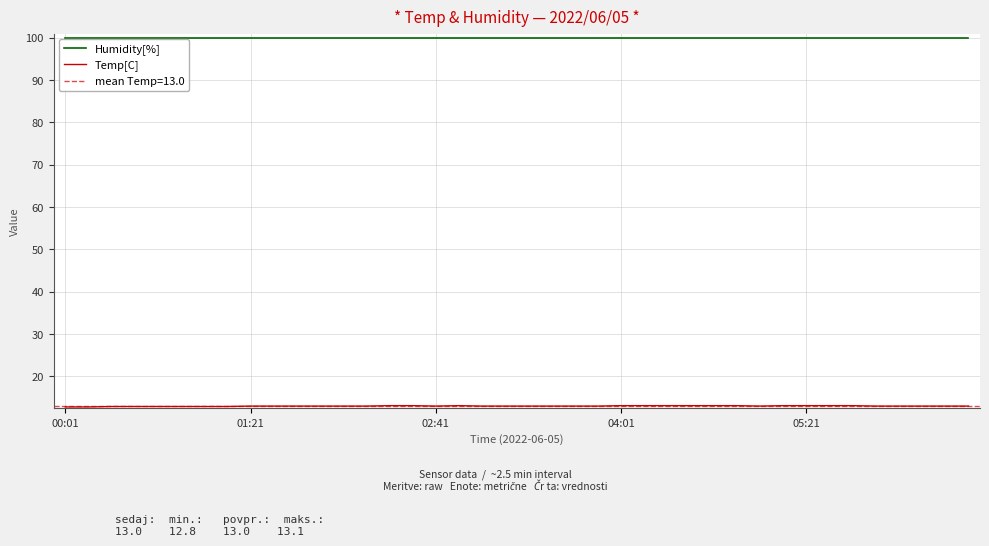

How many Temp[C] values are between 13 and 14?

32